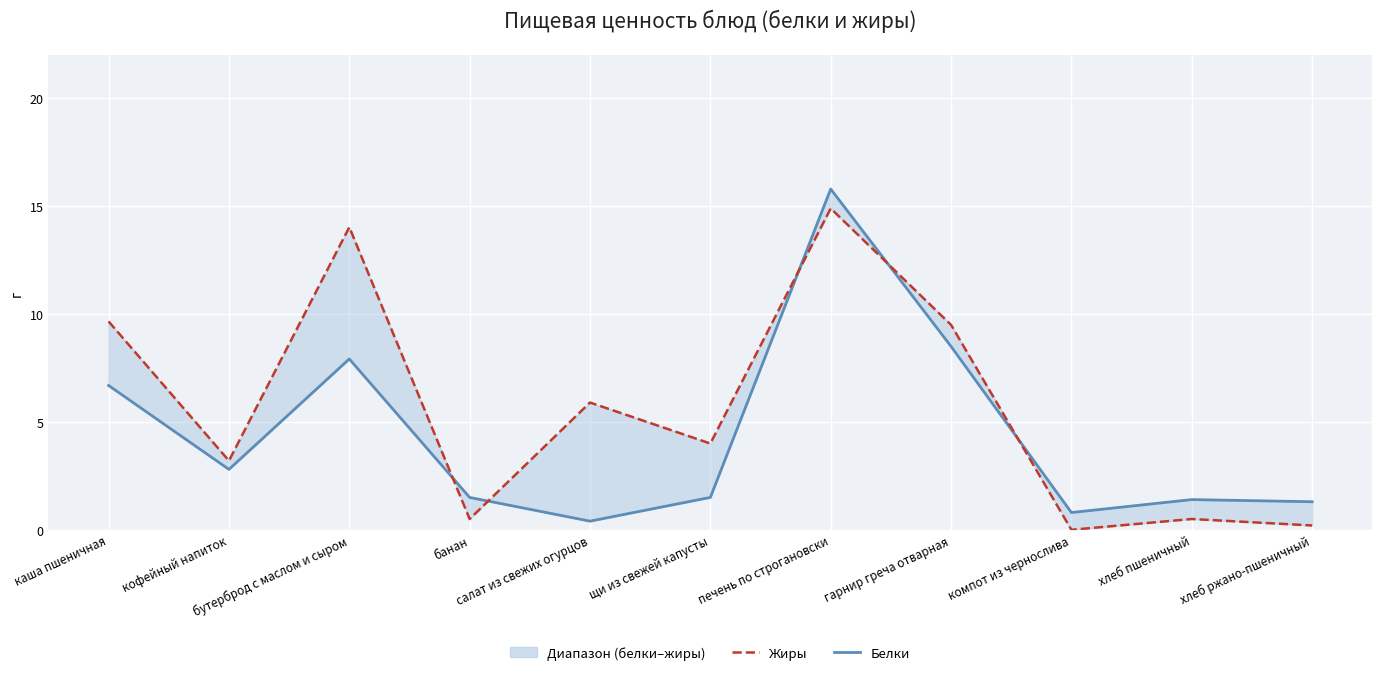

At how many categories does at least one series exceed 3?

7